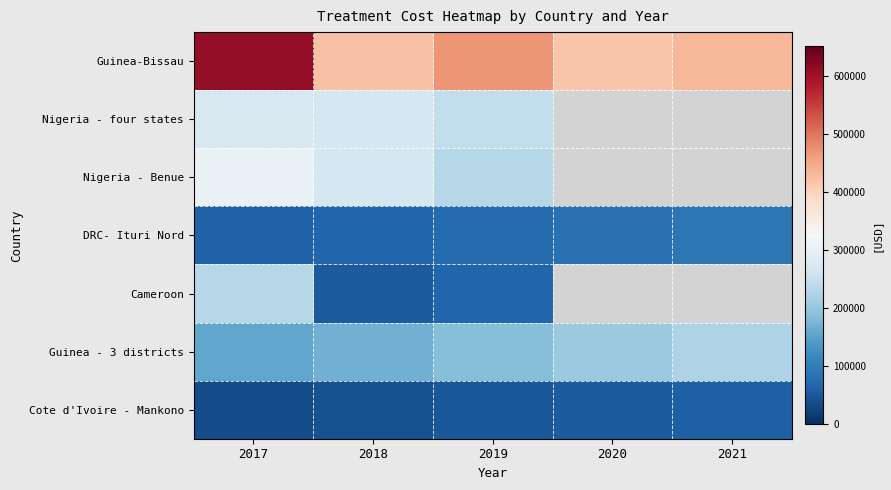

At how many categories does at least one series exceed 59775?

5